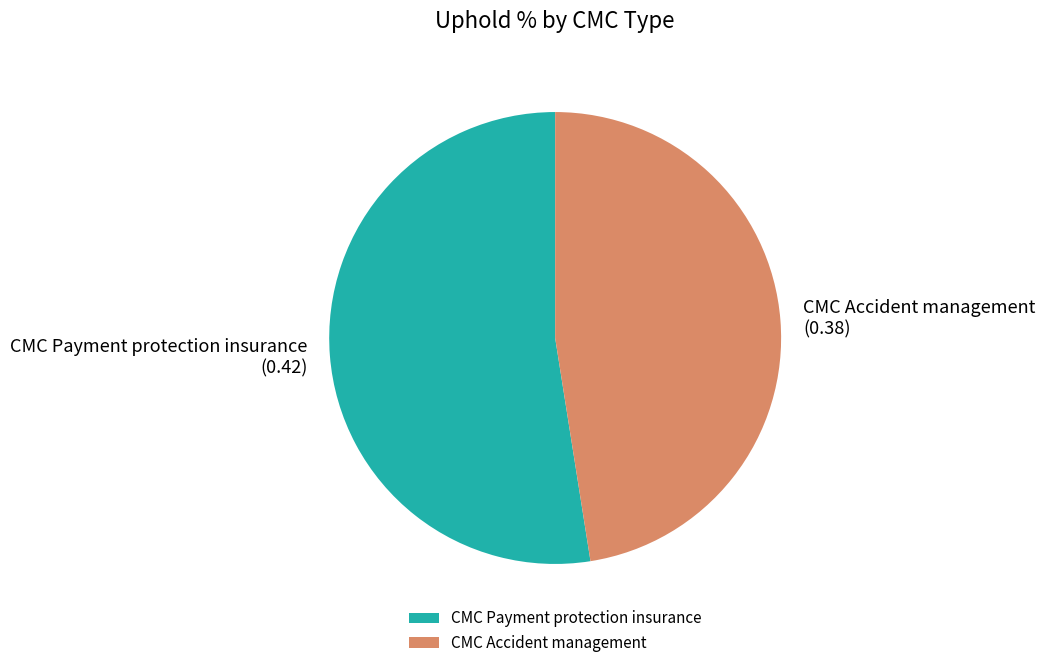

The CMC Accident management slice represents 53% of the pie. True or false?

False